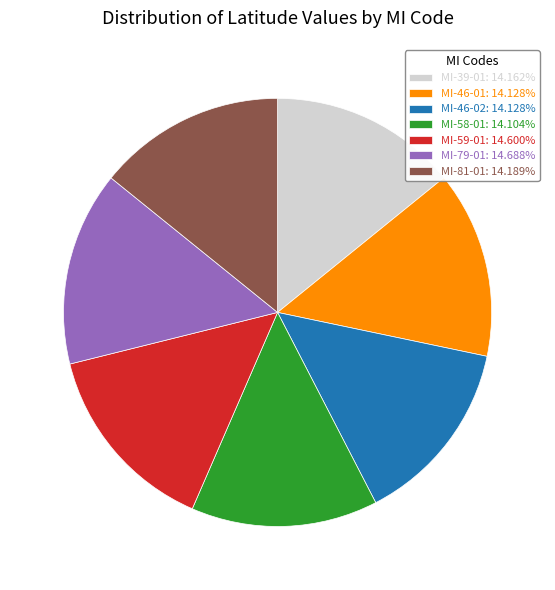

Combined, do MI-81-01: 14.189% and MI-39-01: 14.162% account for over 50%?

No